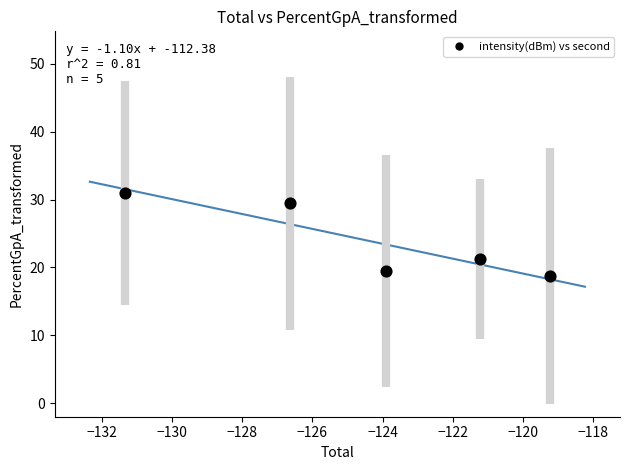

What is the range of X values (max minus min)?

12.1